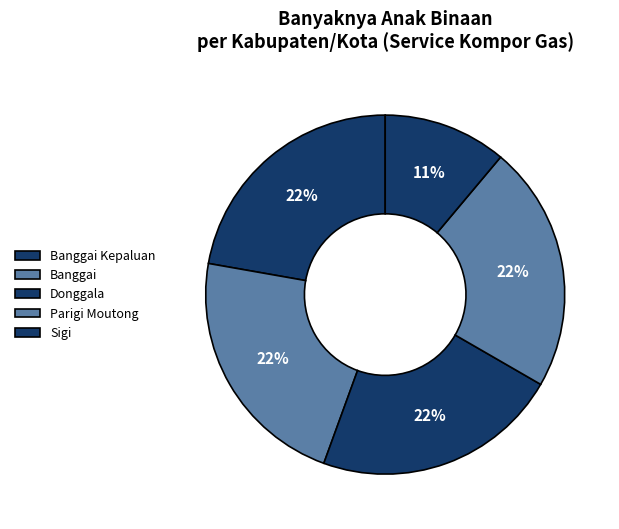

How many slices are in this pie chart?

5